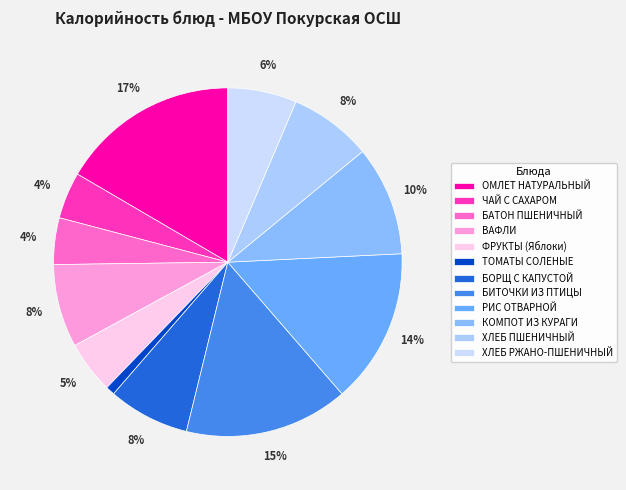

The КОМПОТ ИЗ КУРАГИ slice represents 10% of the pie. True or false?

True